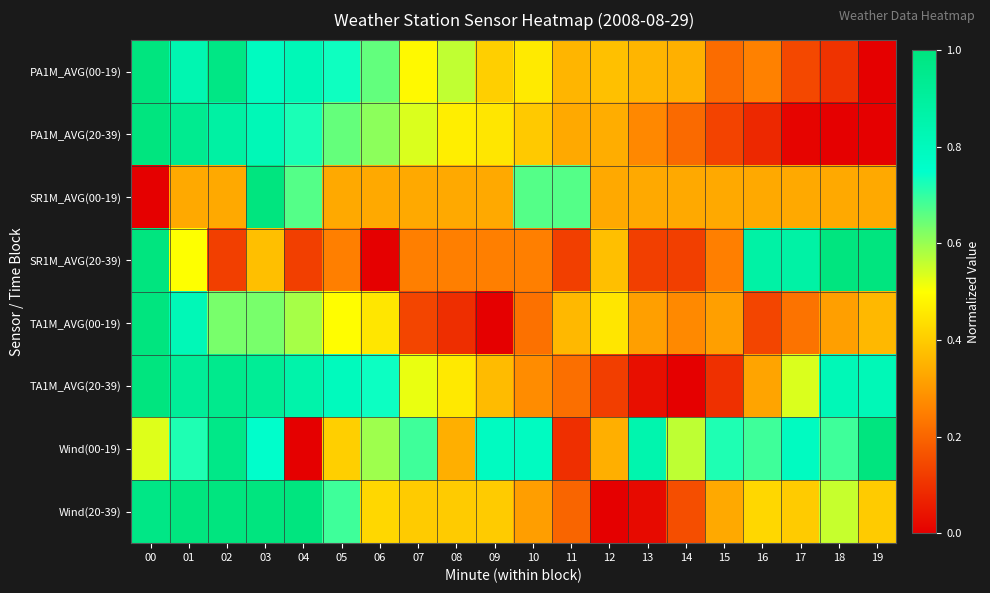

Count the number of categories in the chart.

20